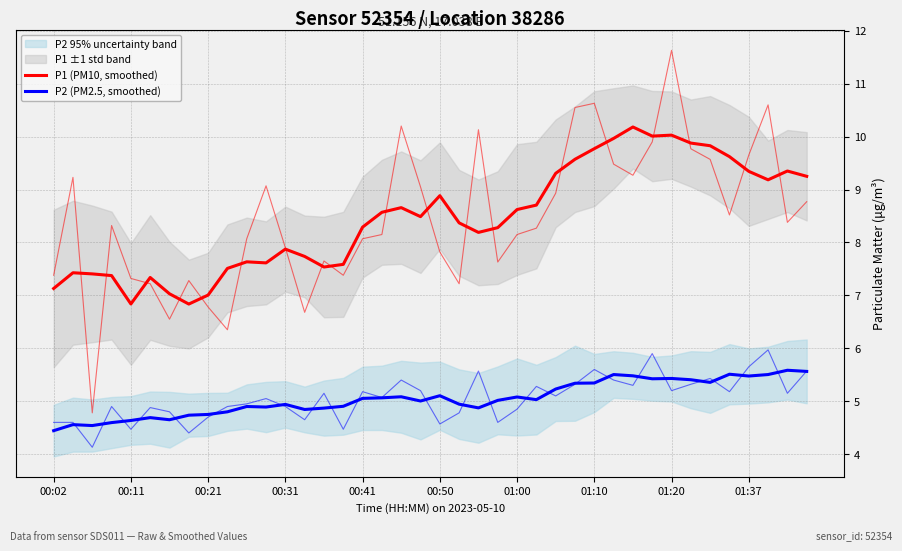

How many lines are shown in the chart?

2